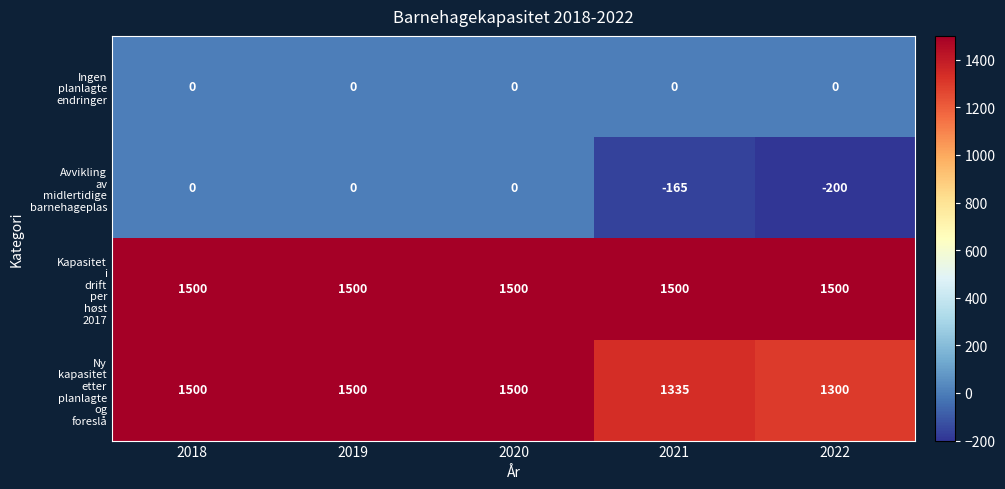

What is the minimum value shown in the chart?

-200